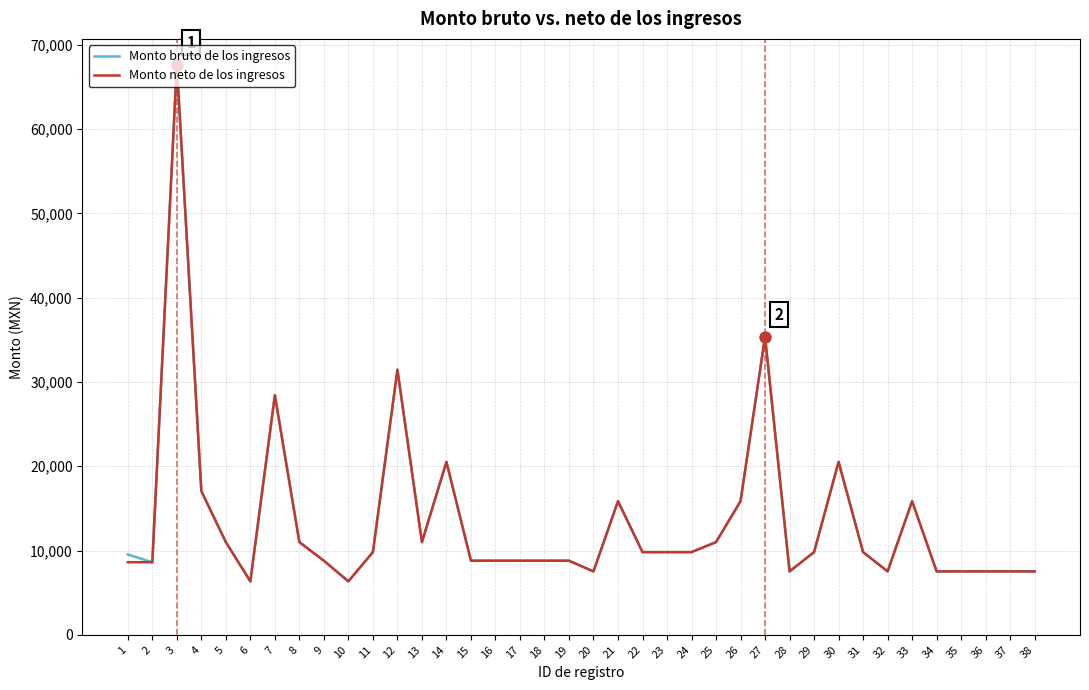

At which category is the sum across all series the highest?

3